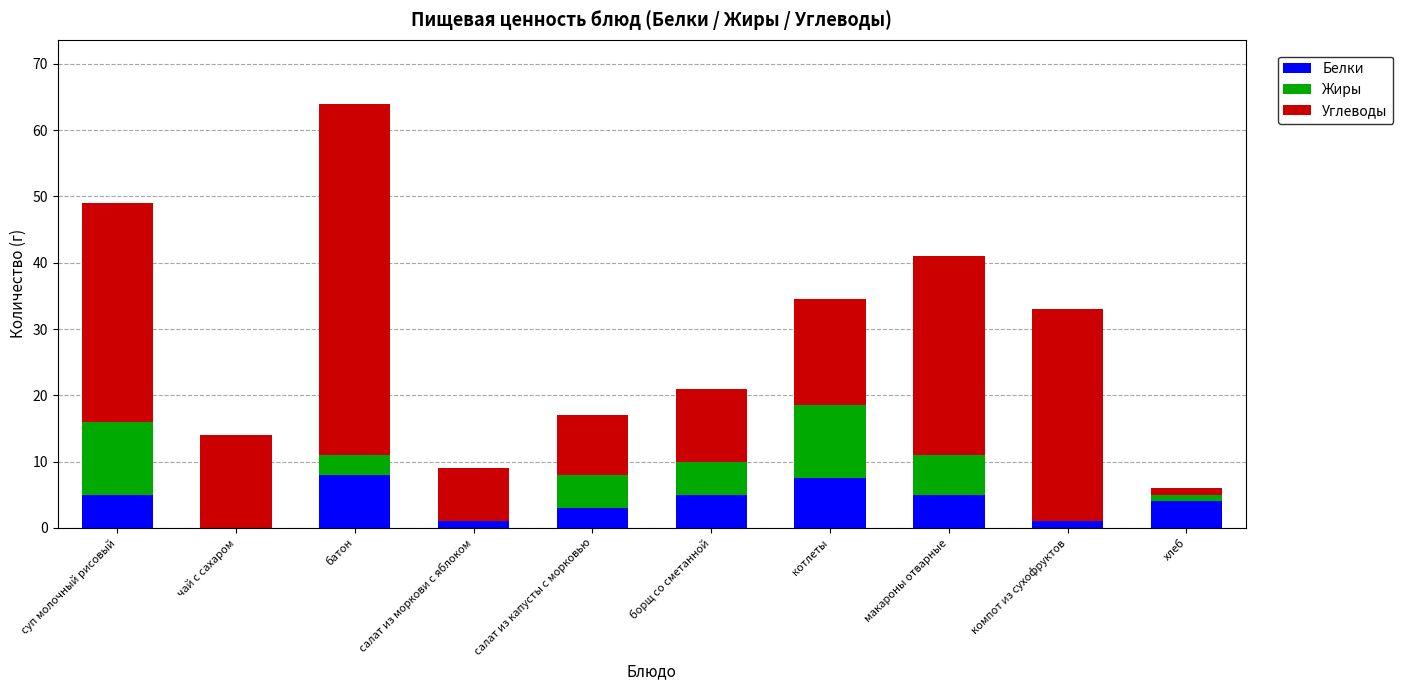

Reading left to right, list the values for the Белки series.

суп молочный рисовый=5.0	чай с сахаром=0.0	батон=8.0	салат из моркови с яблоком=1.0	салат из капусты с морковью=3.0	борщ со сметанной=5.0	котлеты=7.5	макароны отварные=5.0	компот из сухофруктов=1.0	хлеб=4.0